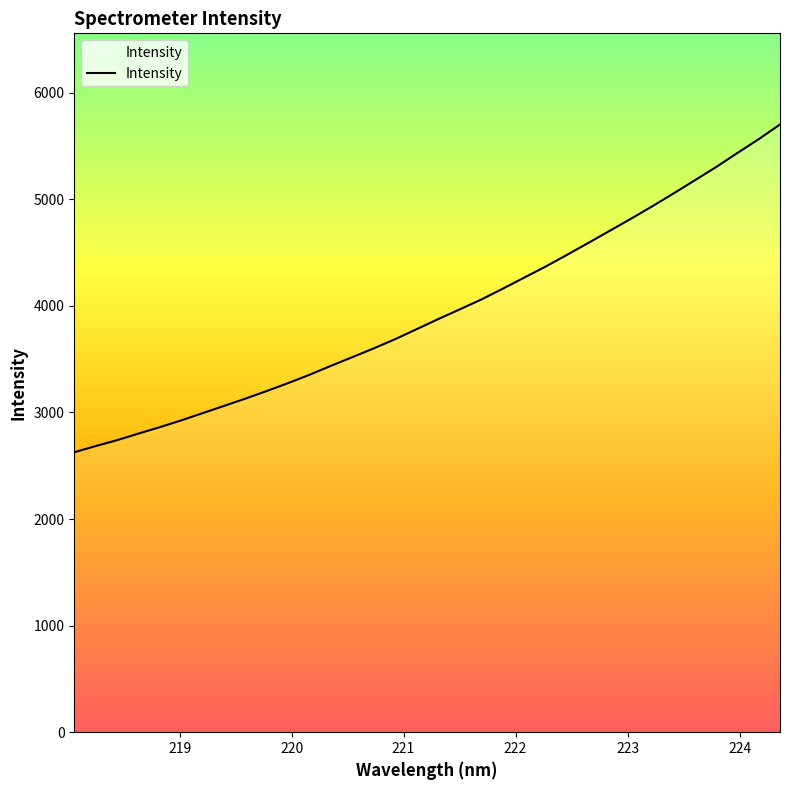

What is the minimum value shown in the chart?

2626.4